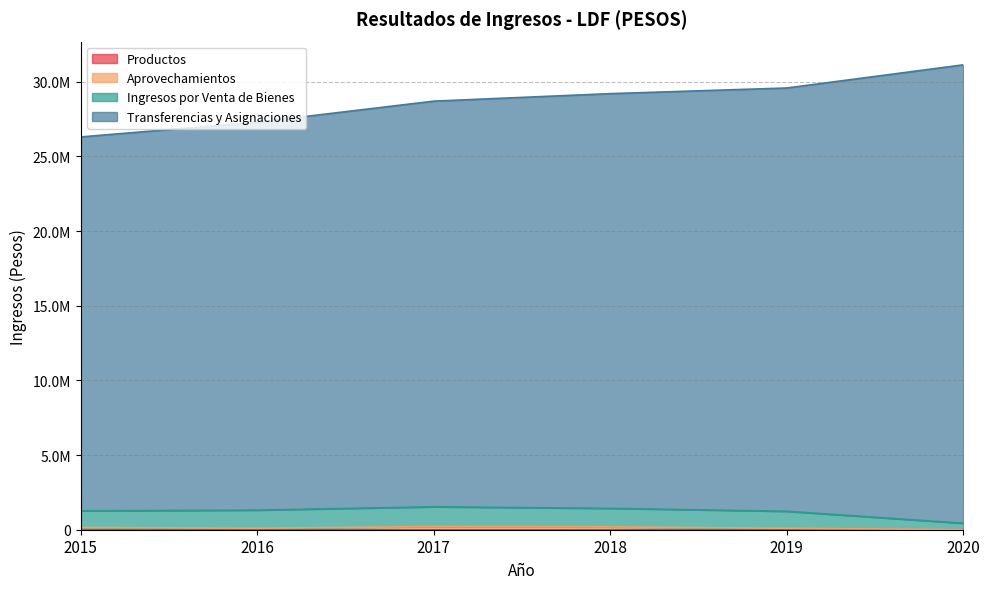

What is the maximum value shown in the chart?

31134213.6